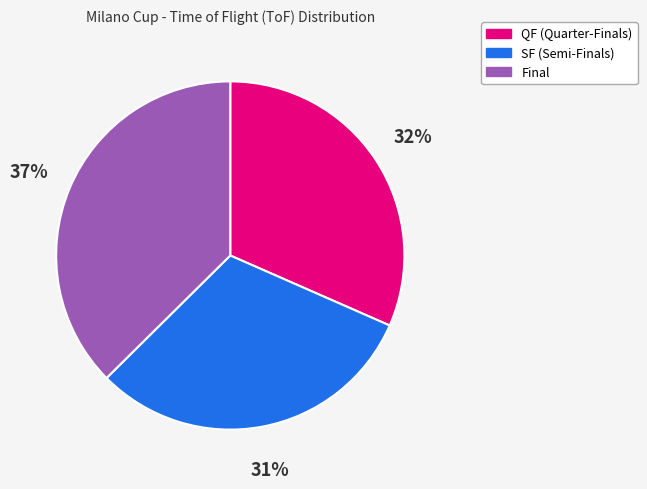

To the nearest percent, what percentage of the pie is QF (Quarter-Finals)?

32%